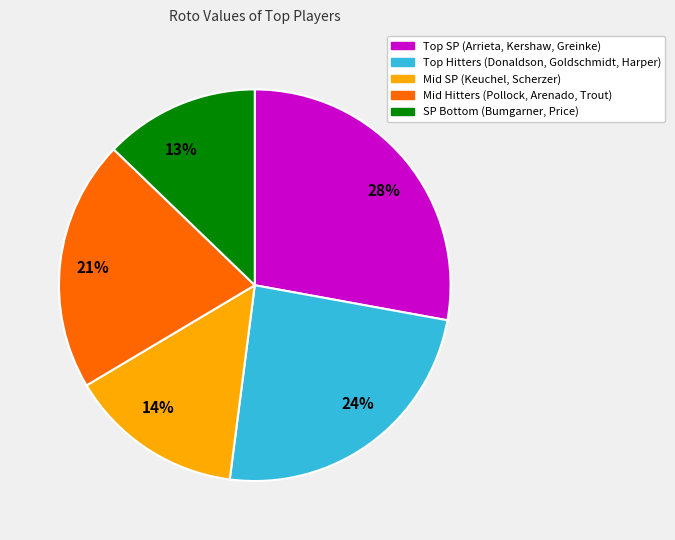

To the nearest percent, what is the difference between the 21% and 28% slice percentages?

7%